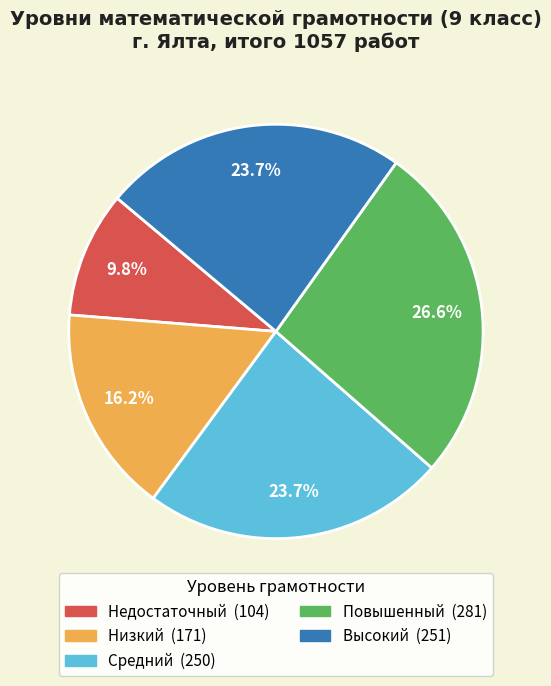

To the nearest percent, what is the difference between the Низкий and Недостаточный slice percentages?

6%